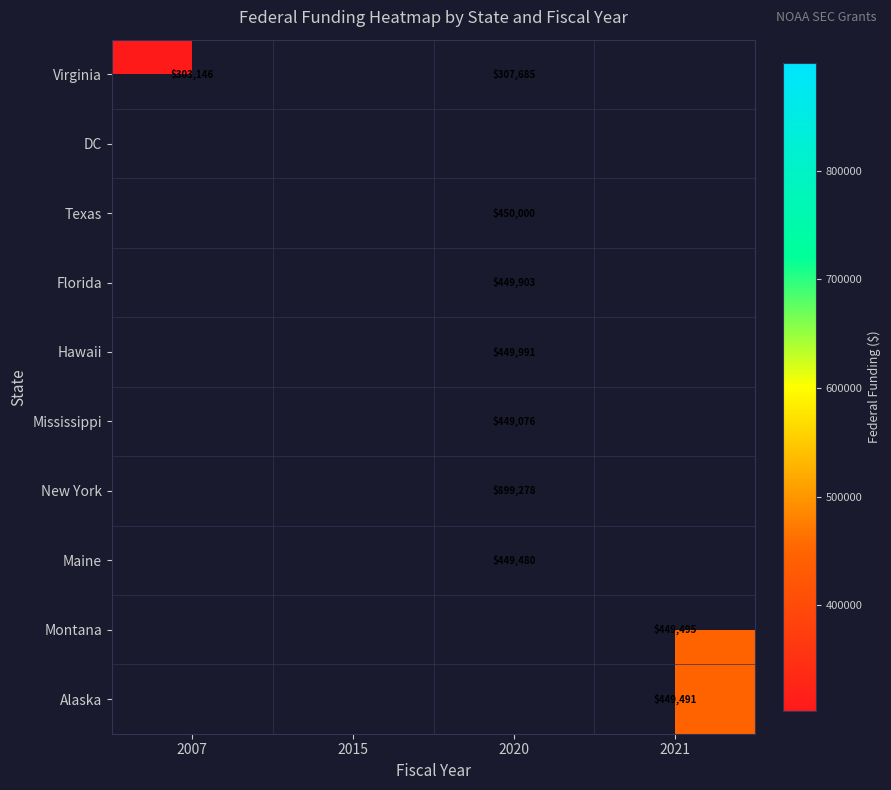

The New York series shows 446991 at 2020. True or false?

False